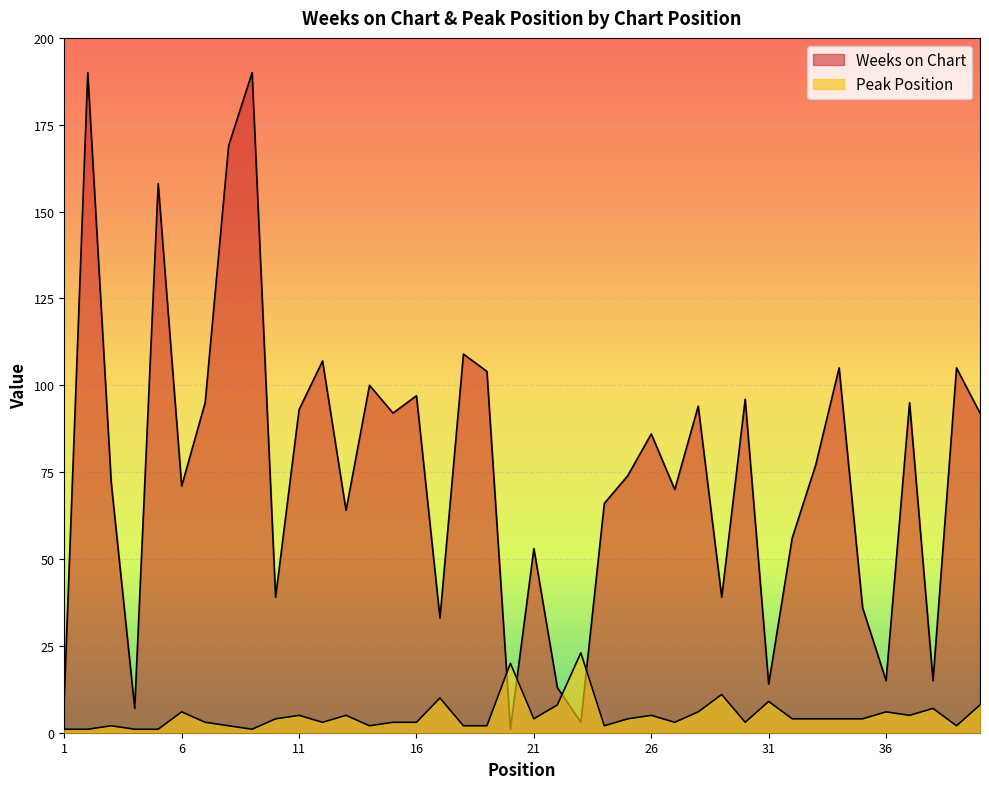

Does the chart display data point markers on the line(s)?

No